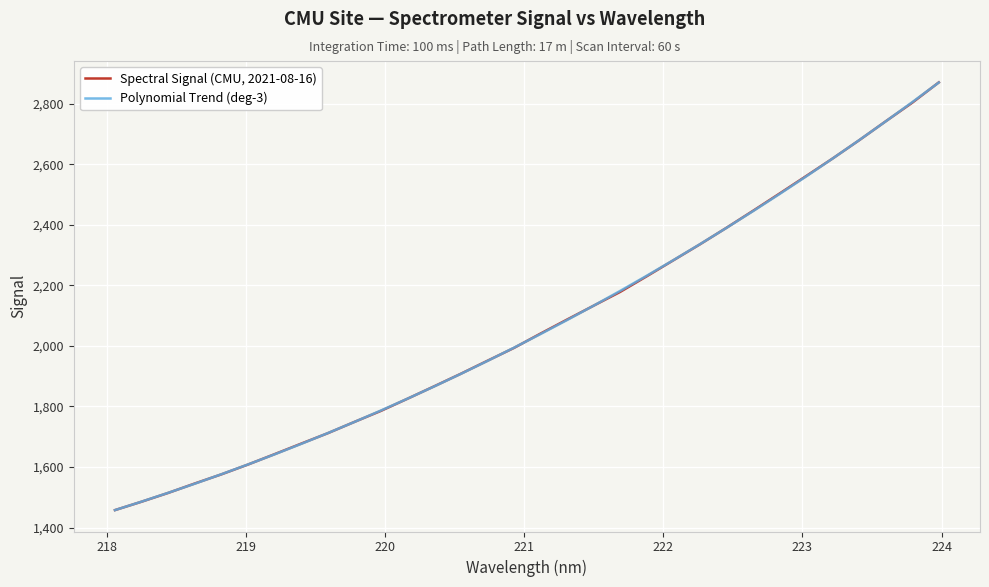

What is the minimum value for Polynomial Trend (deg-3)?

1457.4